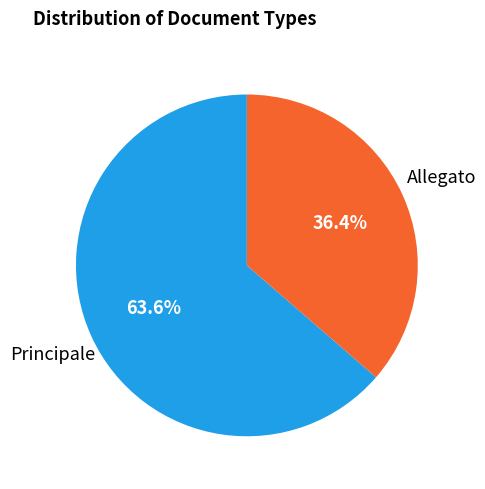

Does any single category account for the majority?

Yes